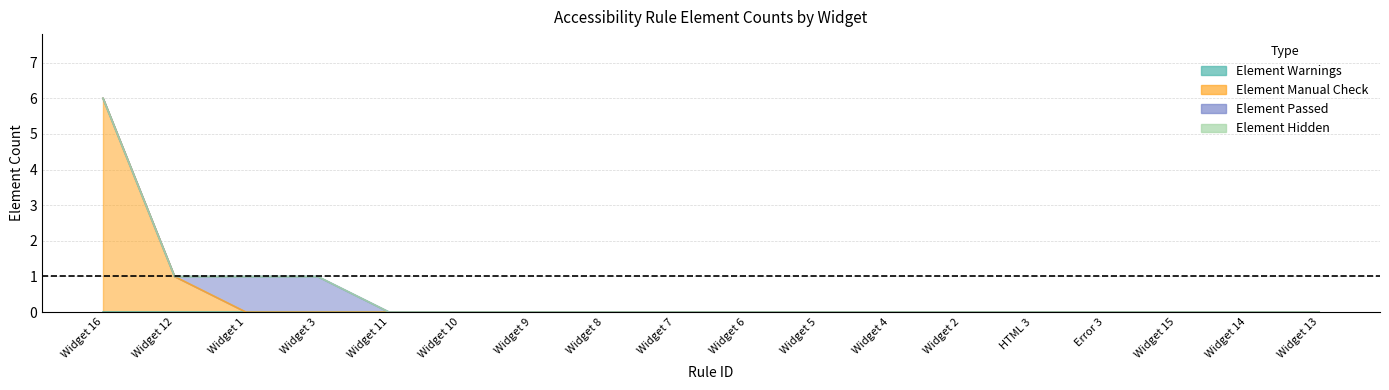

At which category does the chart reach its peak across all series?

Widget 16